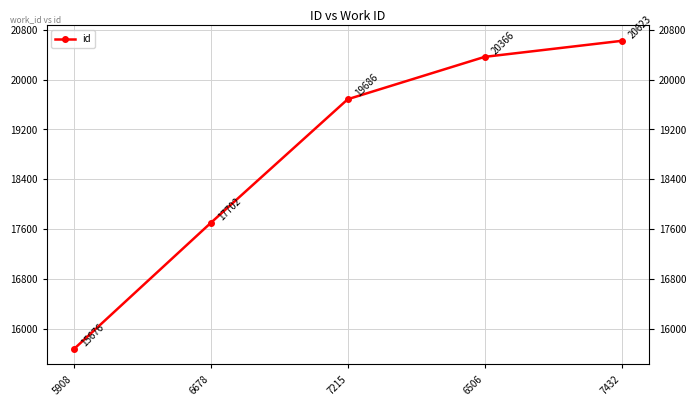

What is the minimum value shown in the chart?

15676